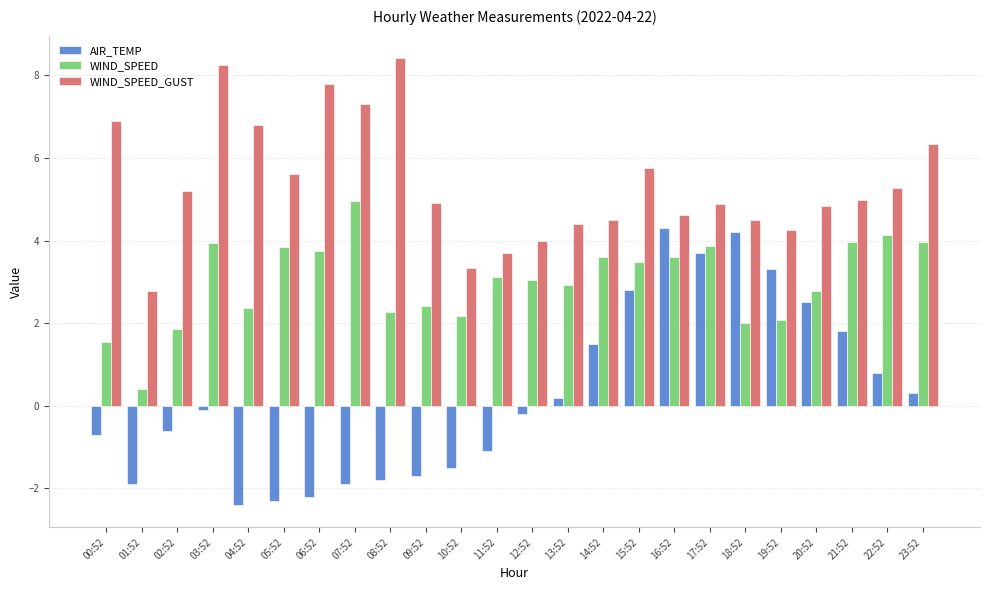

What is the difference between the highest and lowest values at 04:52?

9.2